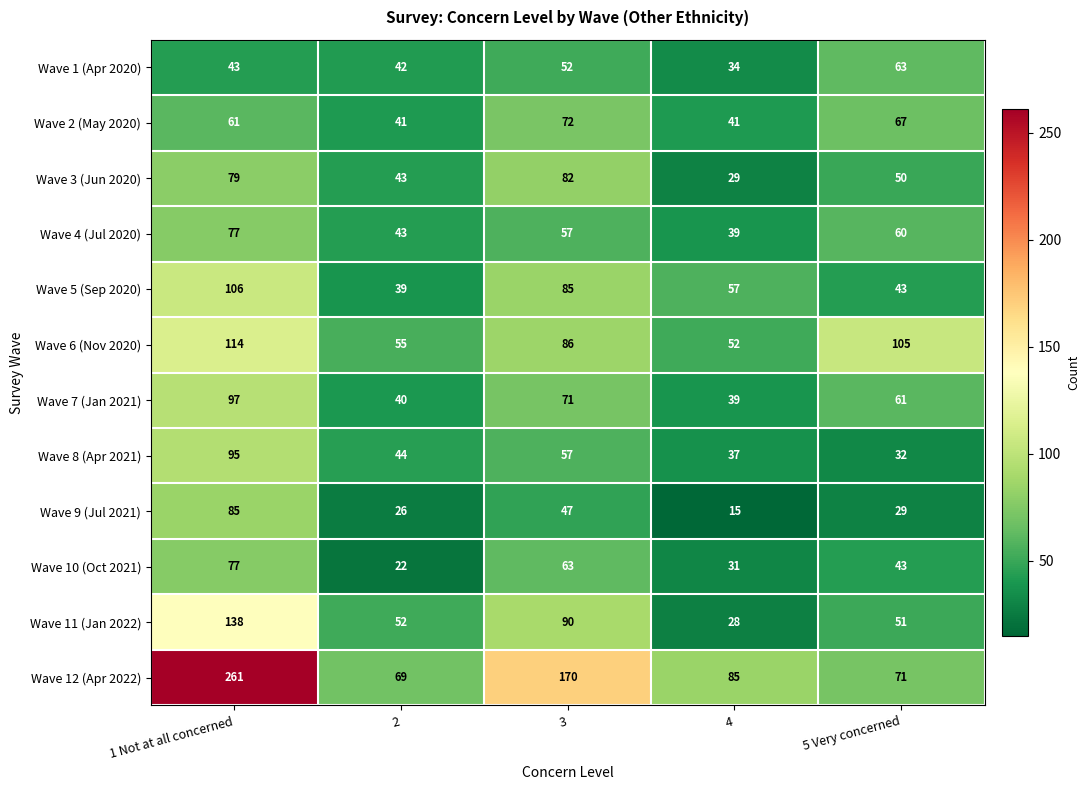

Is it true that Wave 12 (Apr 2022) equals 170 at 3?

True